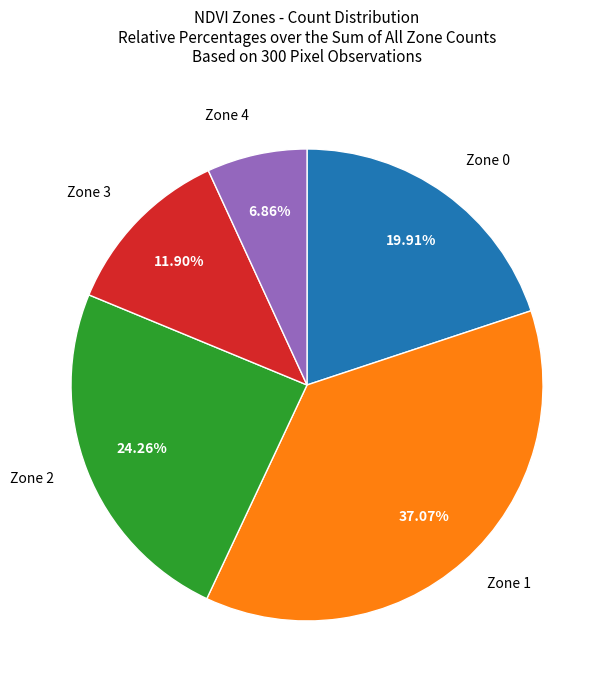

To the nearest percent, what is the difference between the largest and smallest slice percentages?

30%